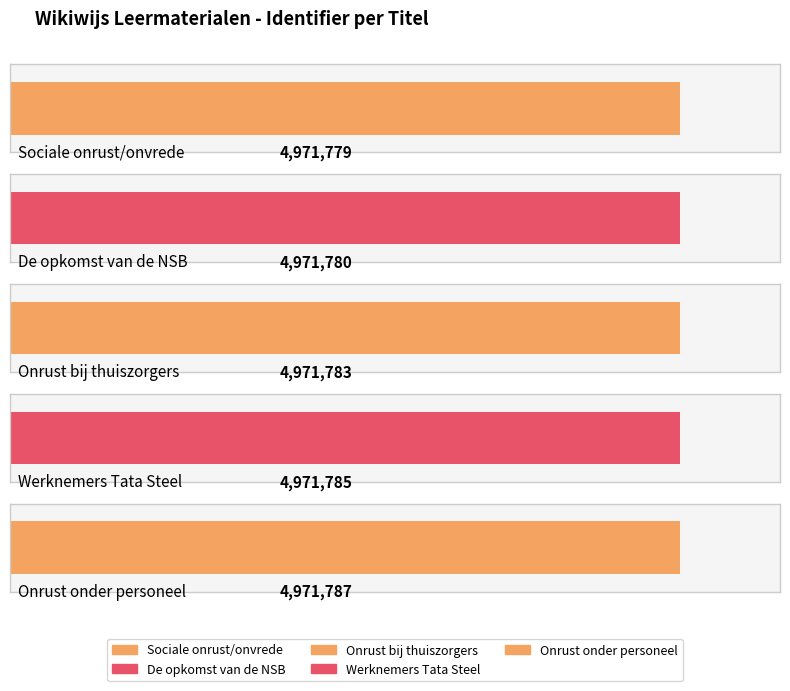

What is the difference between the maximum and minimum values?

8